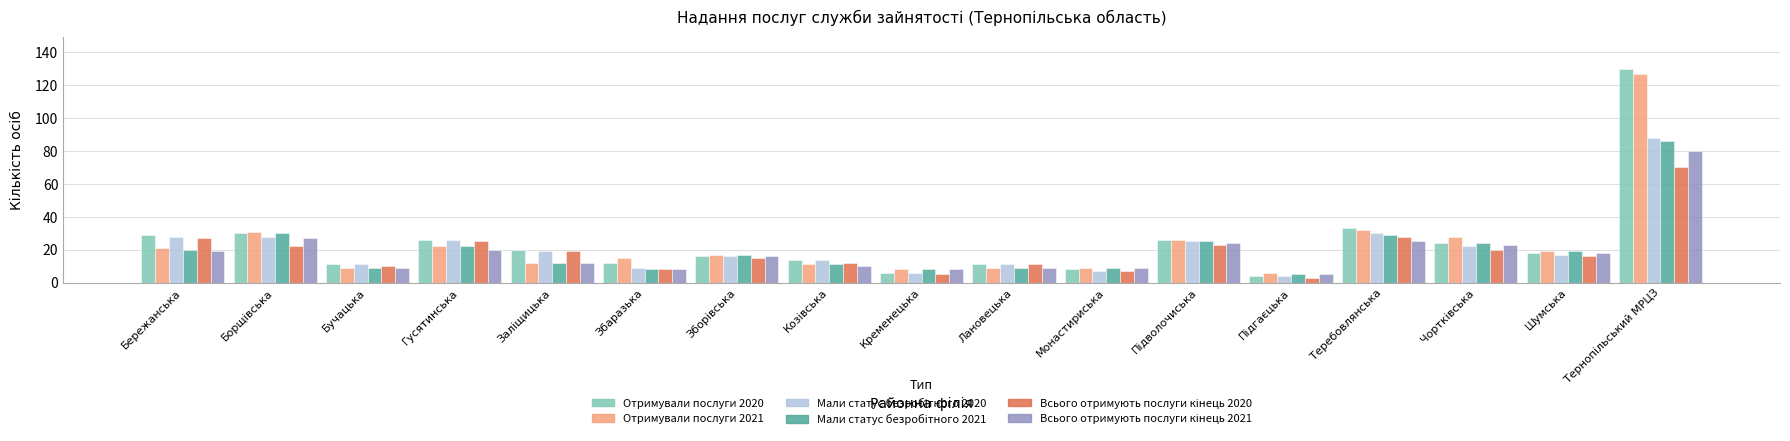

What is the greatest value displayed?

130